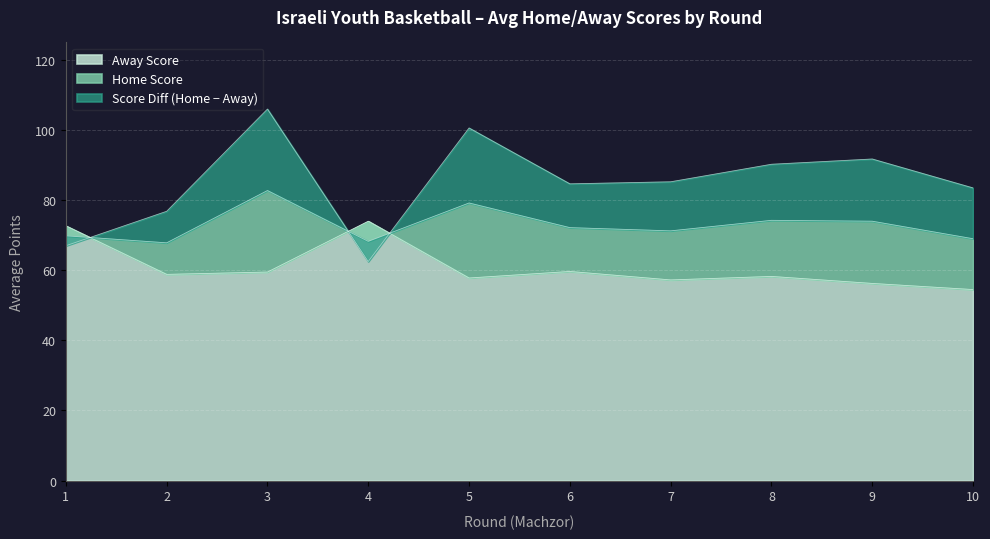

Is it true that Away Score equals 54.5 at 10?

True